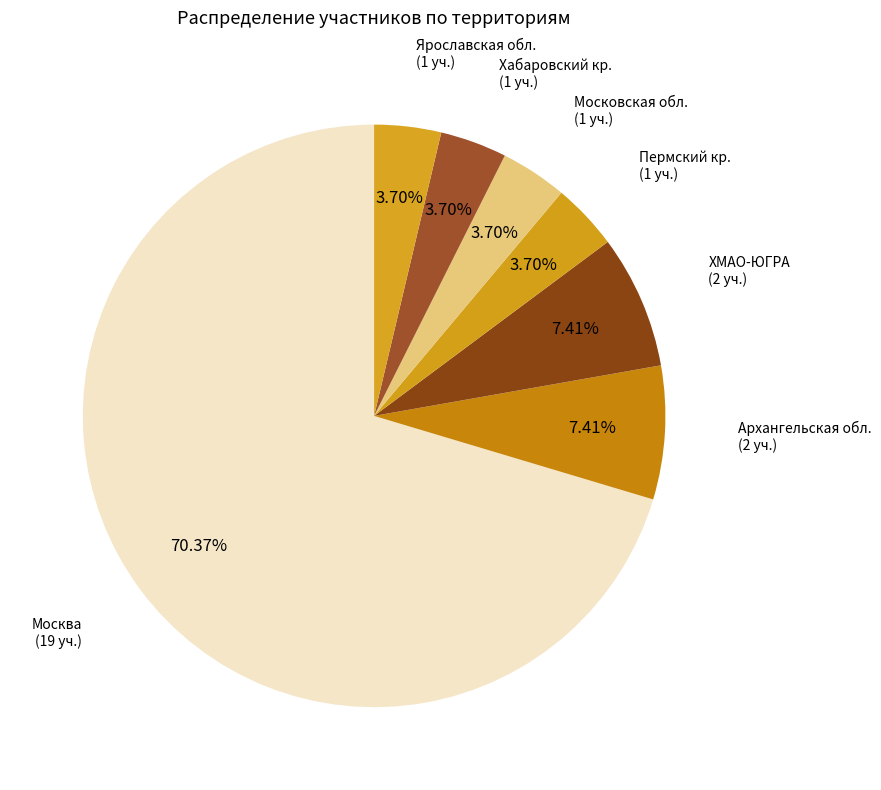

Does any single category account for the majority?

Yes